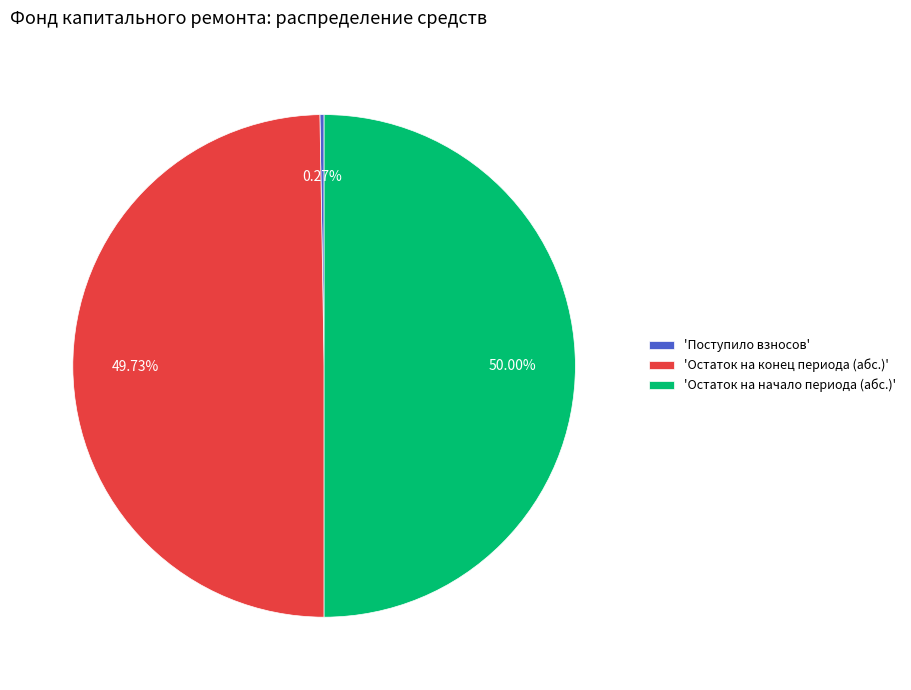

Approximately how many times larger is the value at 'Остаток на конец периода (абс.)' compared to 'Остаток на начало периода (абс.)'?

1.0